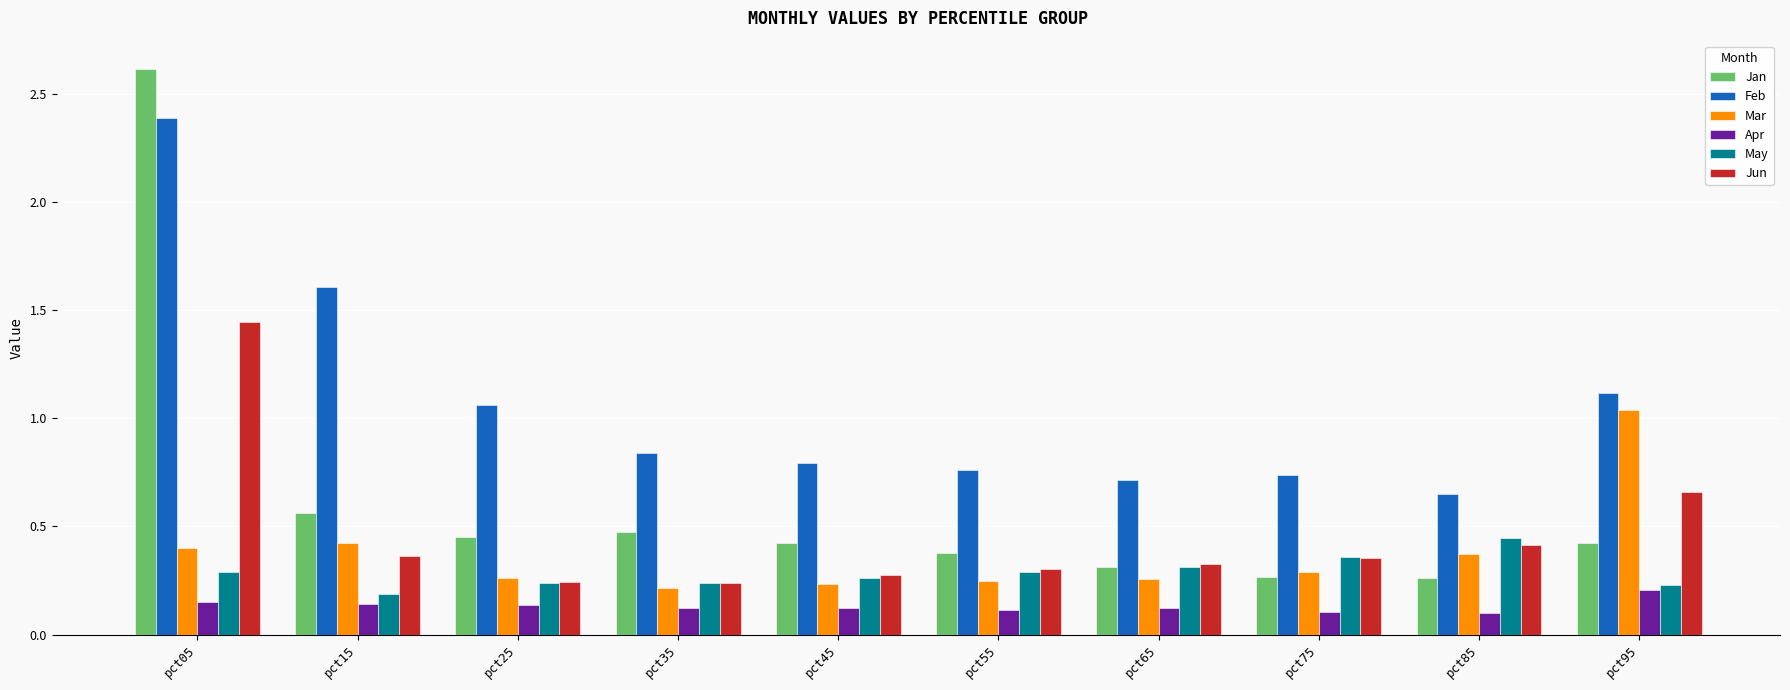

True or false: Jan has a value of 0.3 at pct65.

True